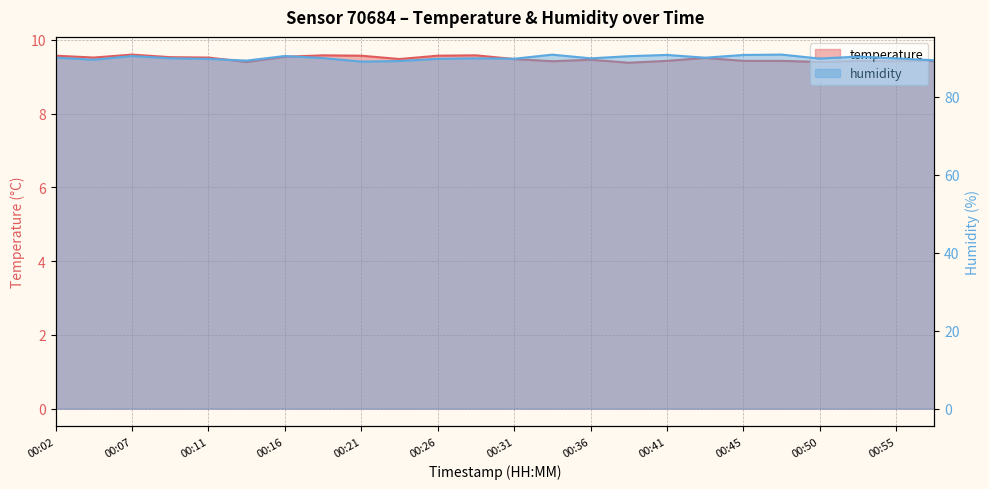

Which series has the widest spread of values?

humidity